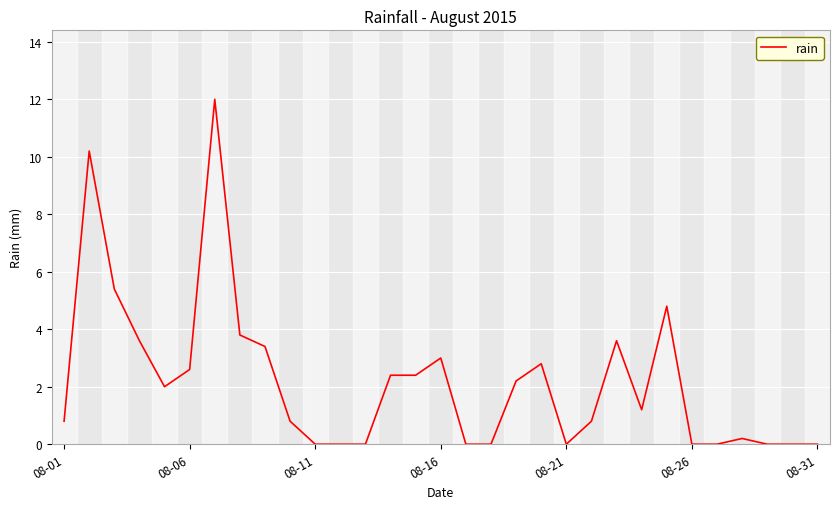

What is the maximum value shown in the chart?

12.0